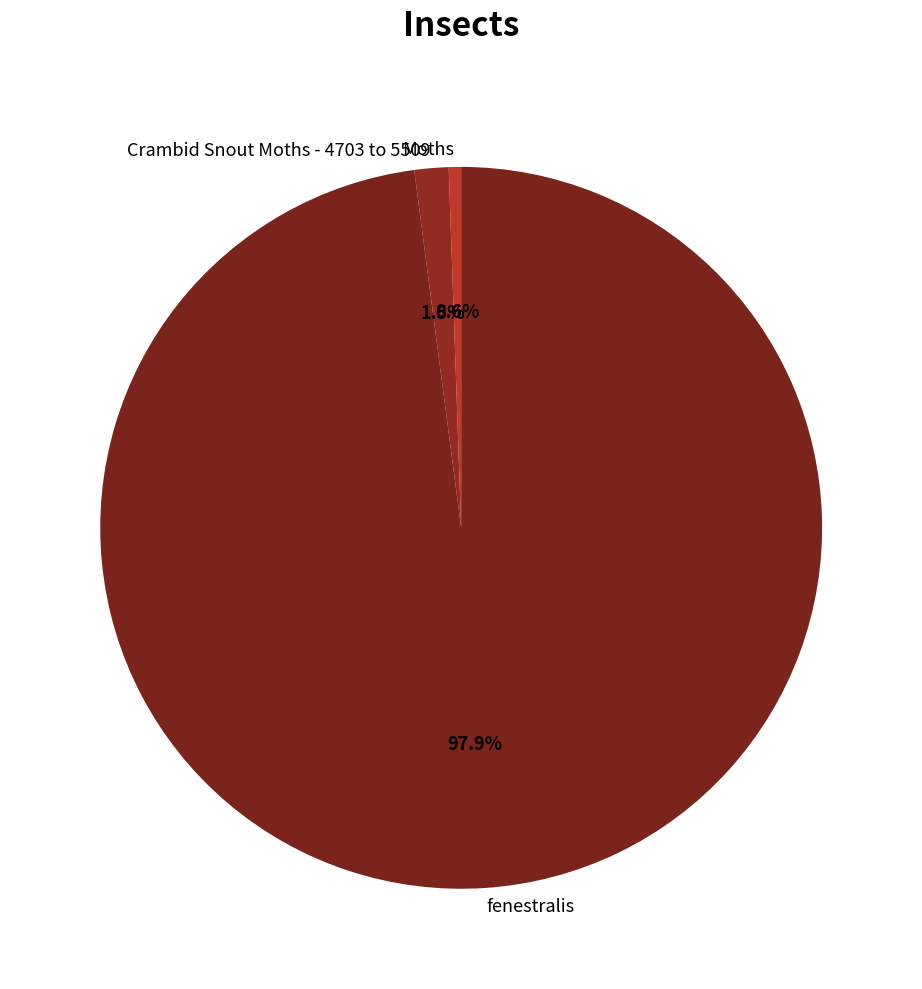

Which slice is the smallest?

Moths